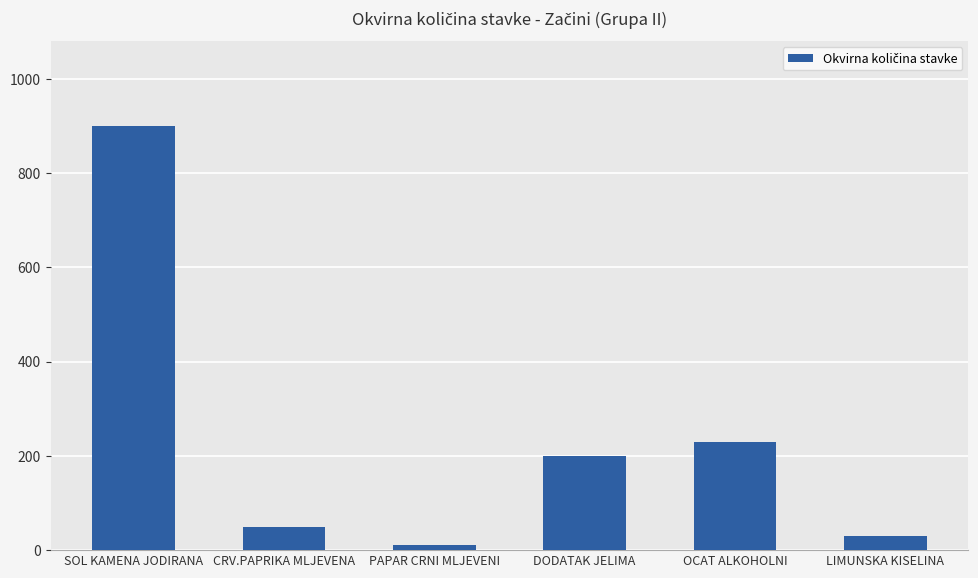

At which label does the data first exceed 200?

SOL KAMENA JODIRANA